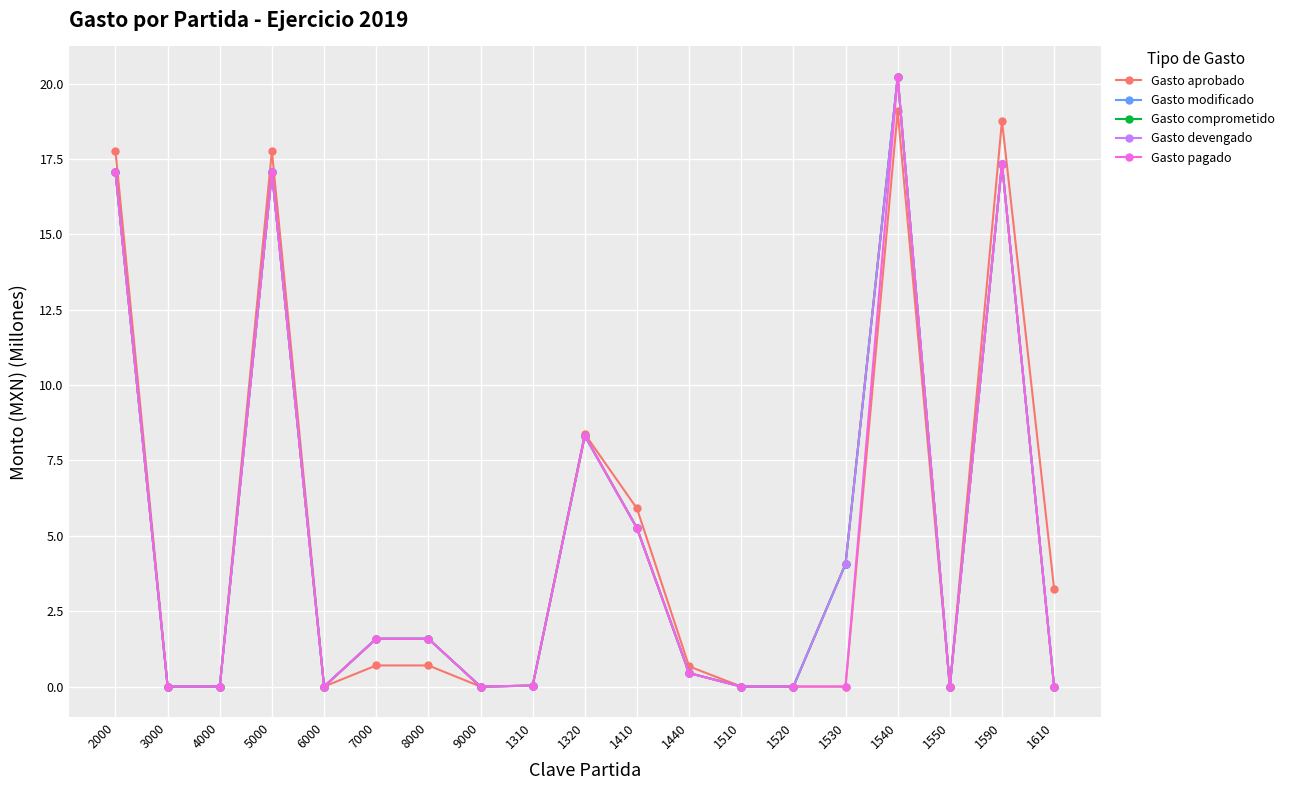

In Gasto aprobado, how many points are lower than both neighbors (excluding endpoints)?

3